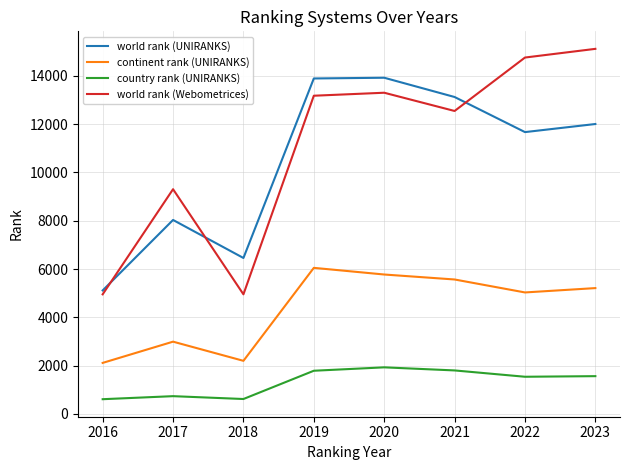

Is it true that world rank (Webometrices) equals 15121 at 2023?

True